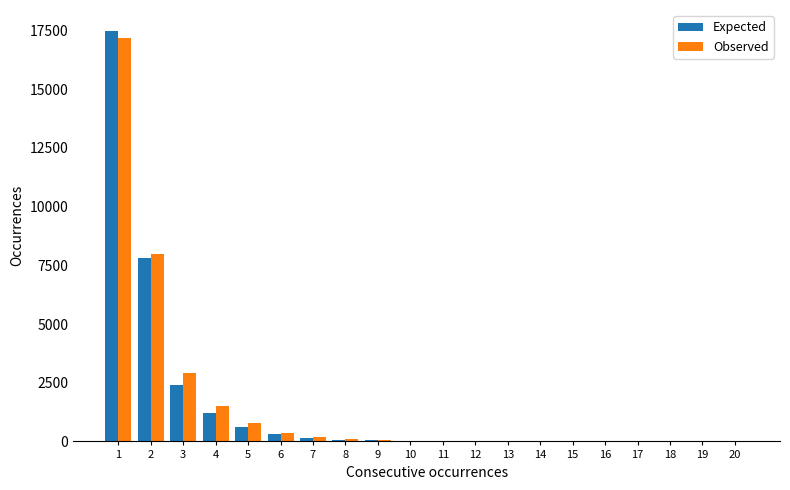

What is the difference between the Observed values at 7 and 5?

620